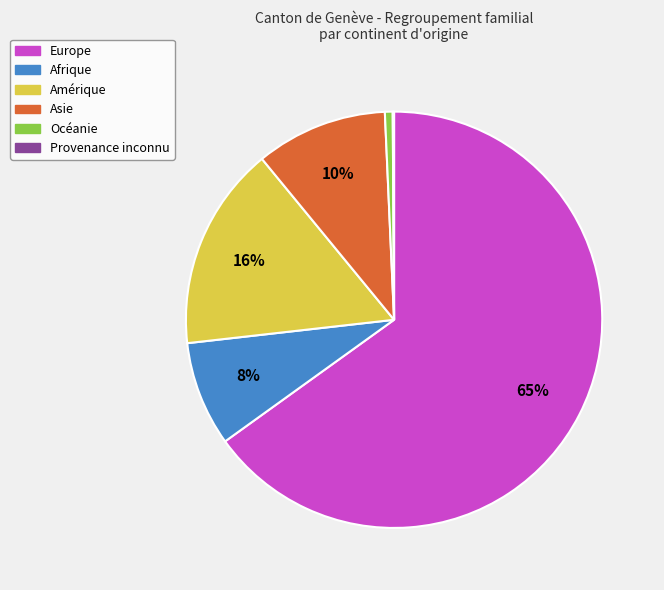

To the nearest percent, what is the combined percentage of Amérique and Asie?

26%